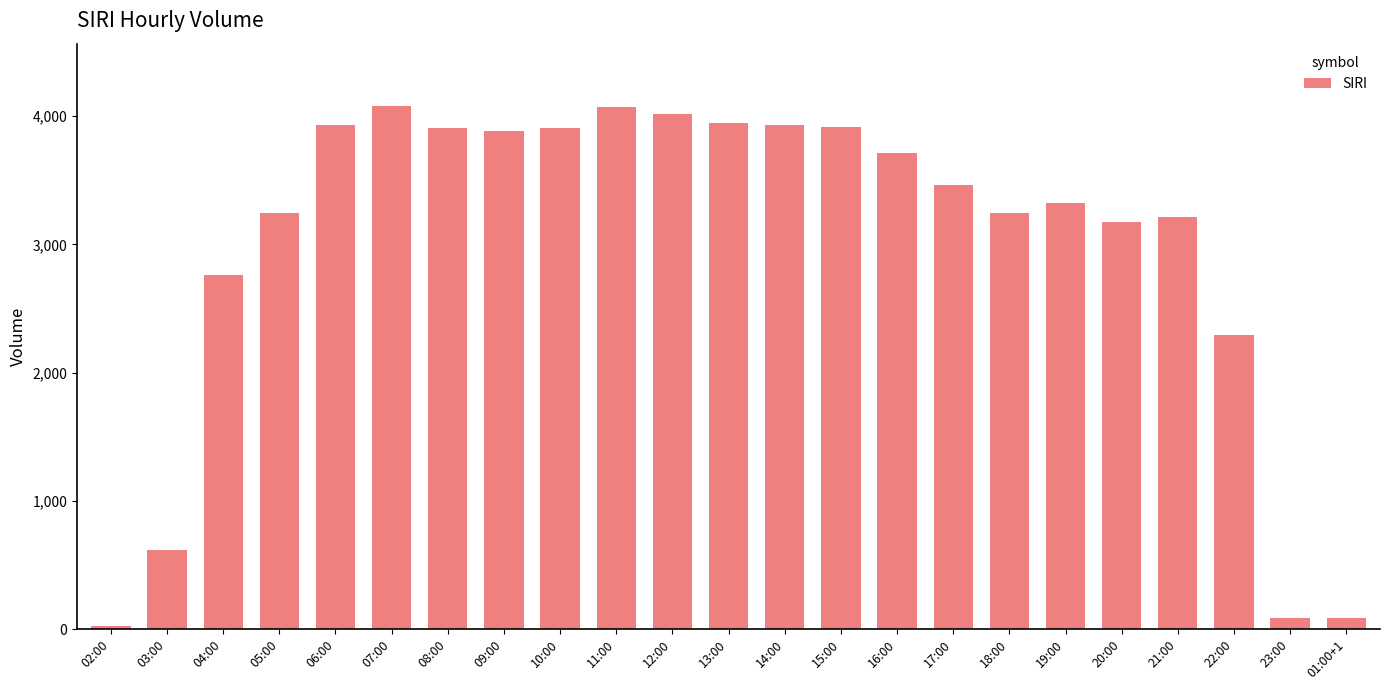

What is the value of the 4th bar from the left?

3248